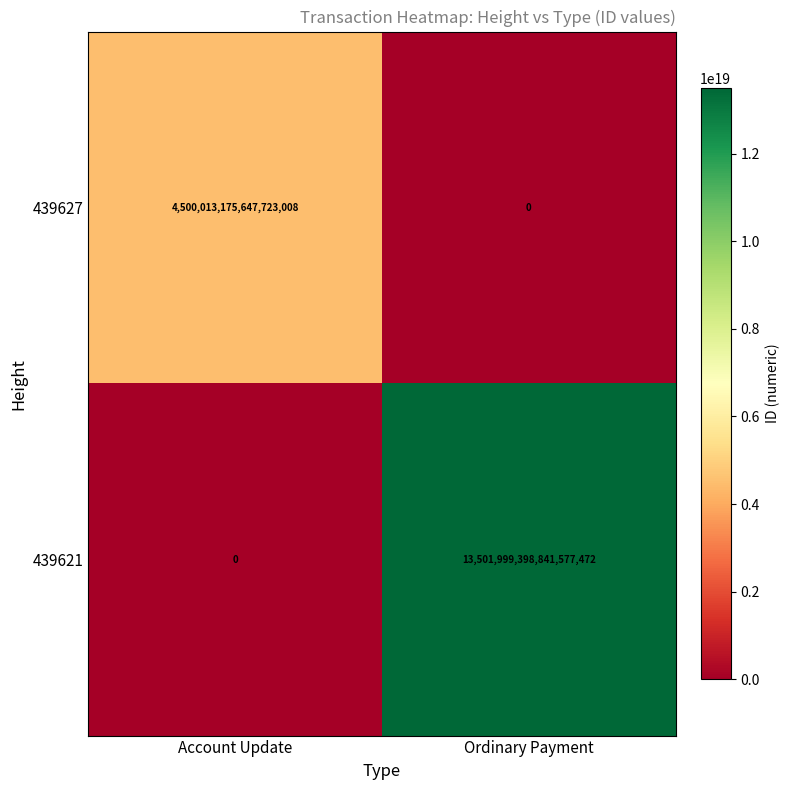

List the series in order of their overall mean, highest first.

439621, 439627